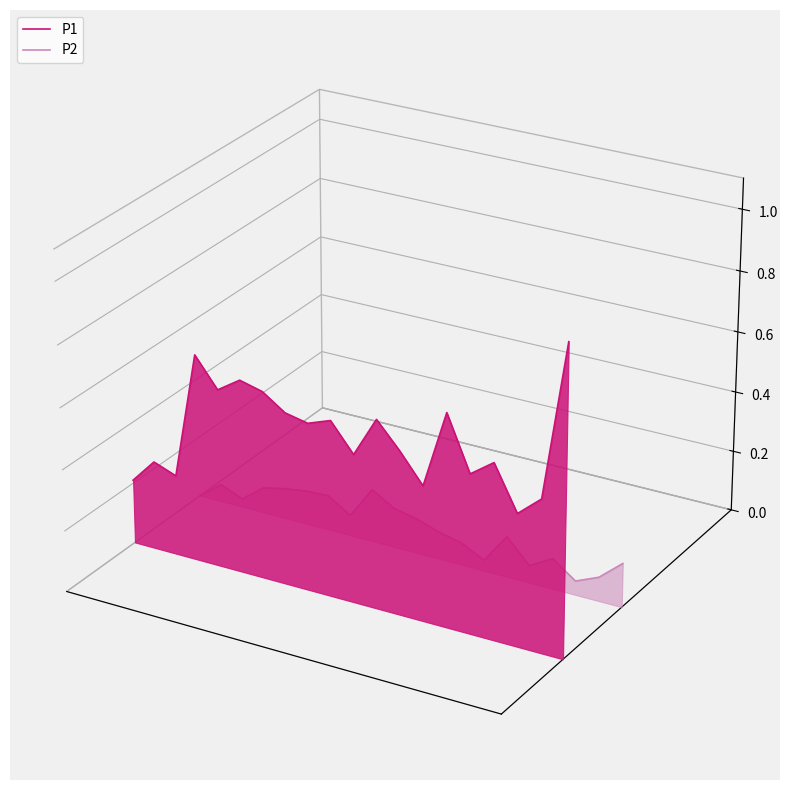

Is the value of P2 at 7 greater than the value of P1 at 17?

No